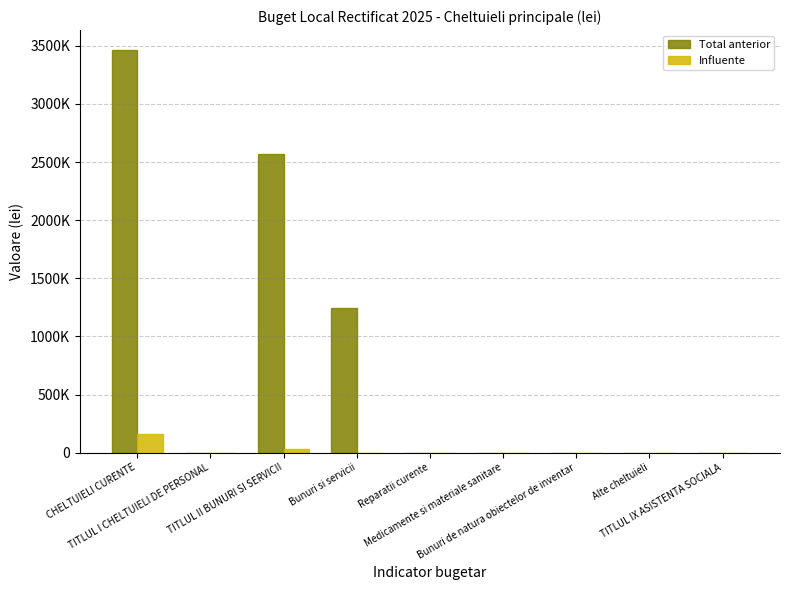

What are all the series names shown in the legend?

Total anterior, Influente